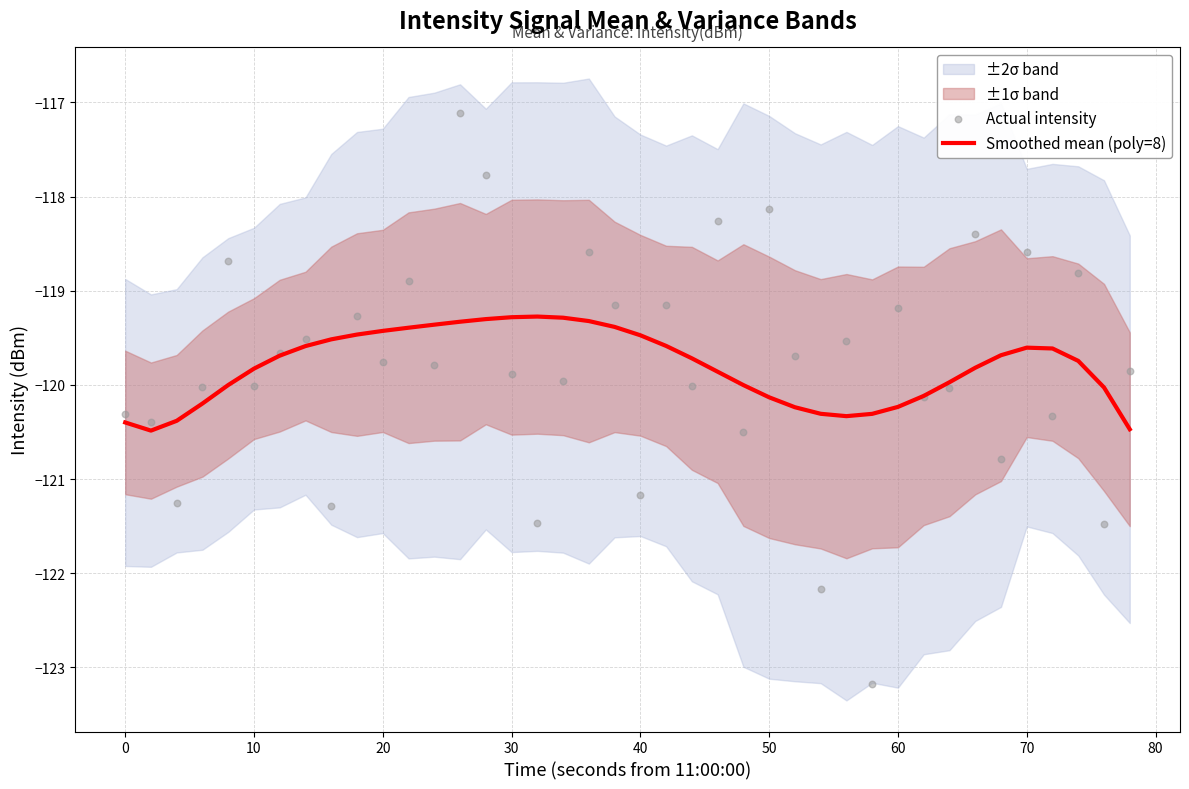

Which series has the largest Y range (max minus min)?

Actual intensity